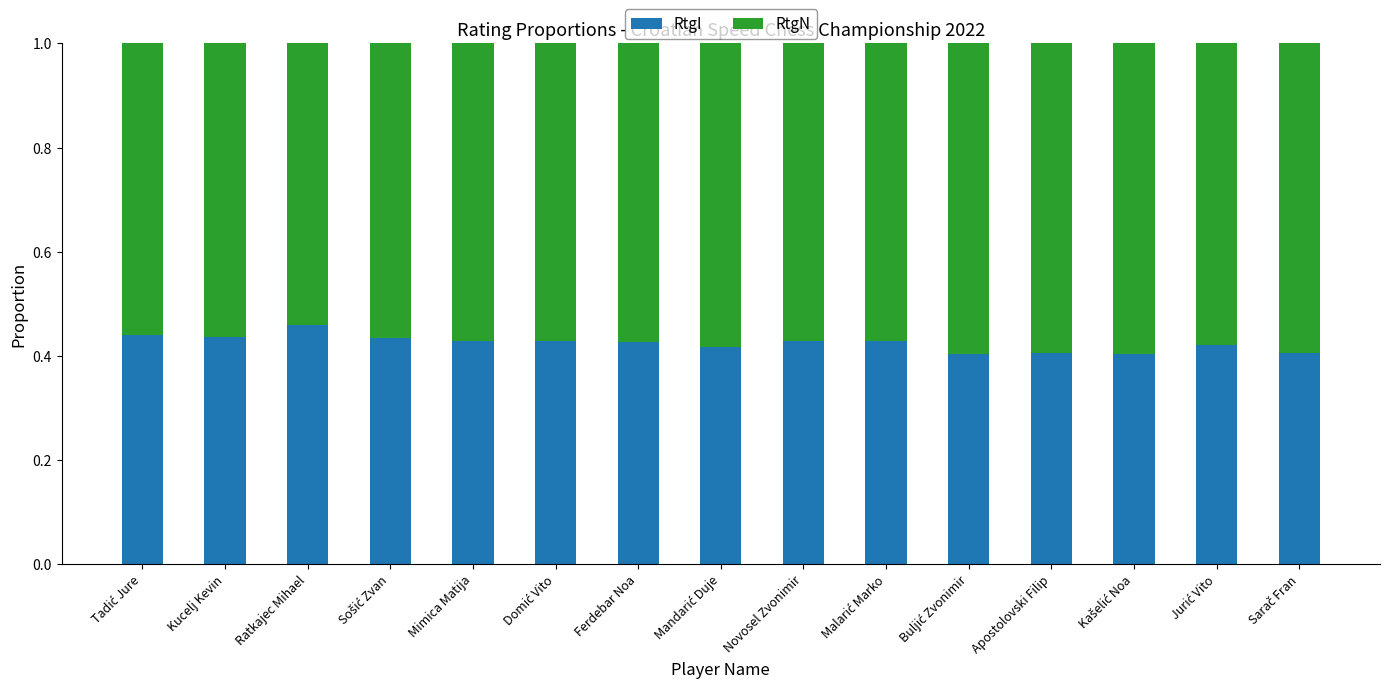

What is the total value across all series at Kucelj Kevin?

1.0